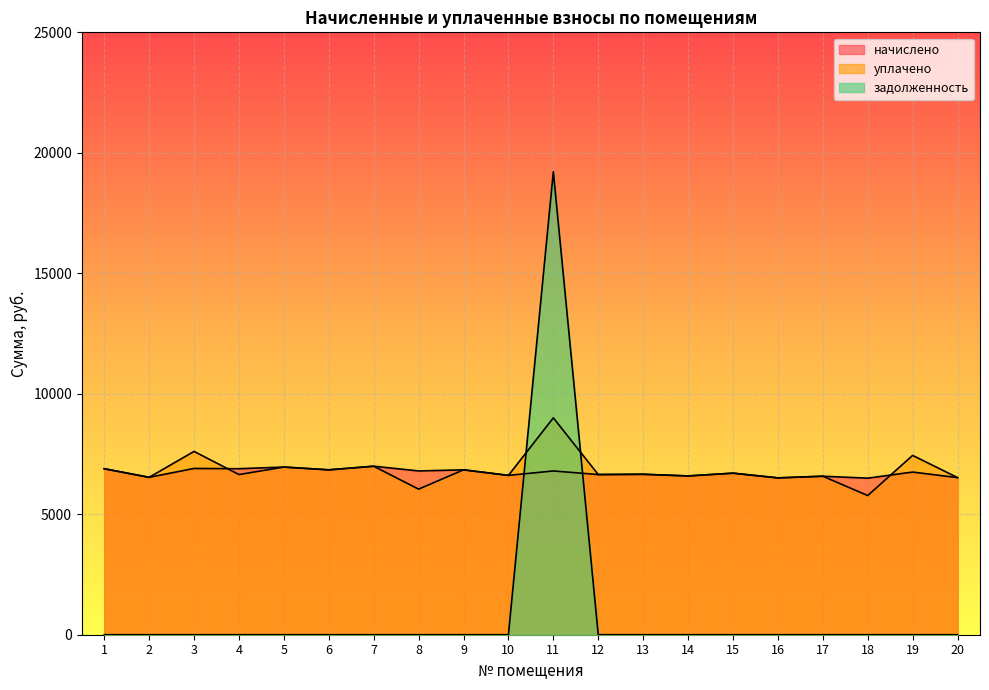

What are all the series names shown in the legend?

начислено, уплачено, задолженность